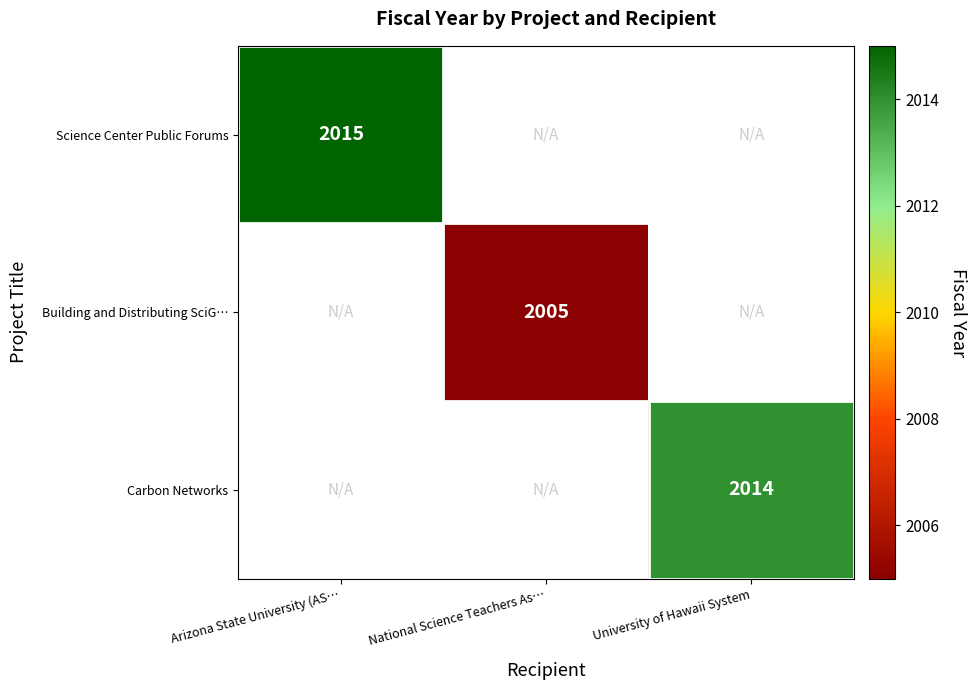

How many positive values does the Building and Distributing SciG… series have?

1